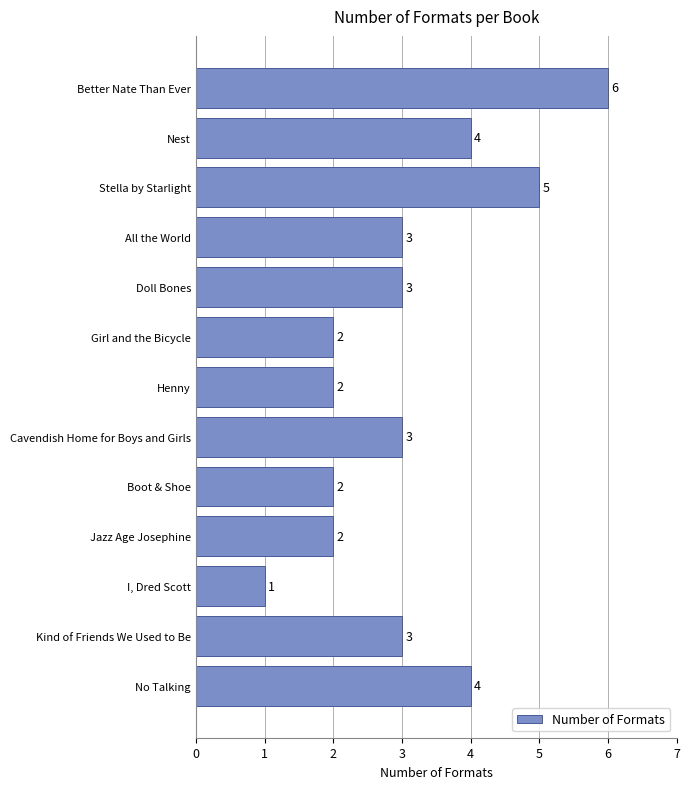

What is the sum of all values?

40